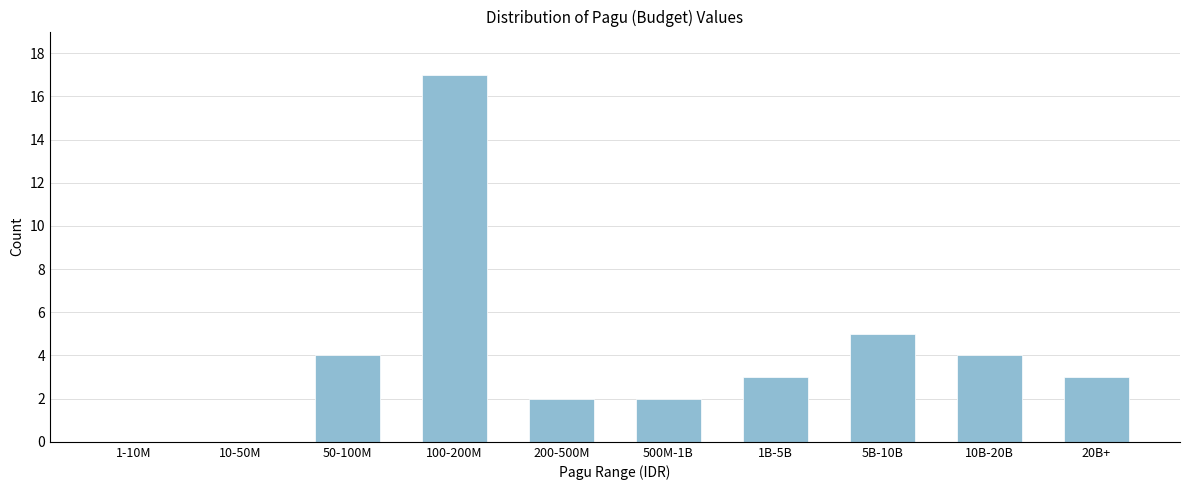

Reading left to right, list all the values displayed in this chart.

1-10M=0	10-50M=0	50-100M=4	100-200M=17	200-500M=2	500M-1B=2	1B-5B=3	5B-10B=5	10B-20B=4	20B+=3